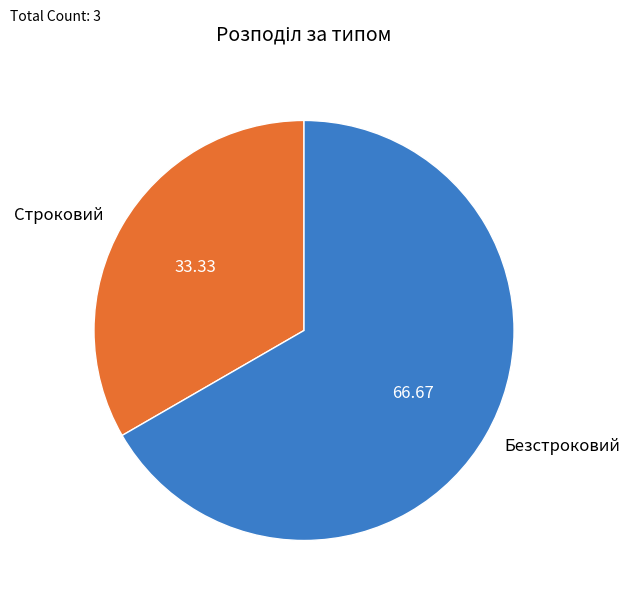

Combined, do Строковий and Безстроковий account for over 50%?

Yes